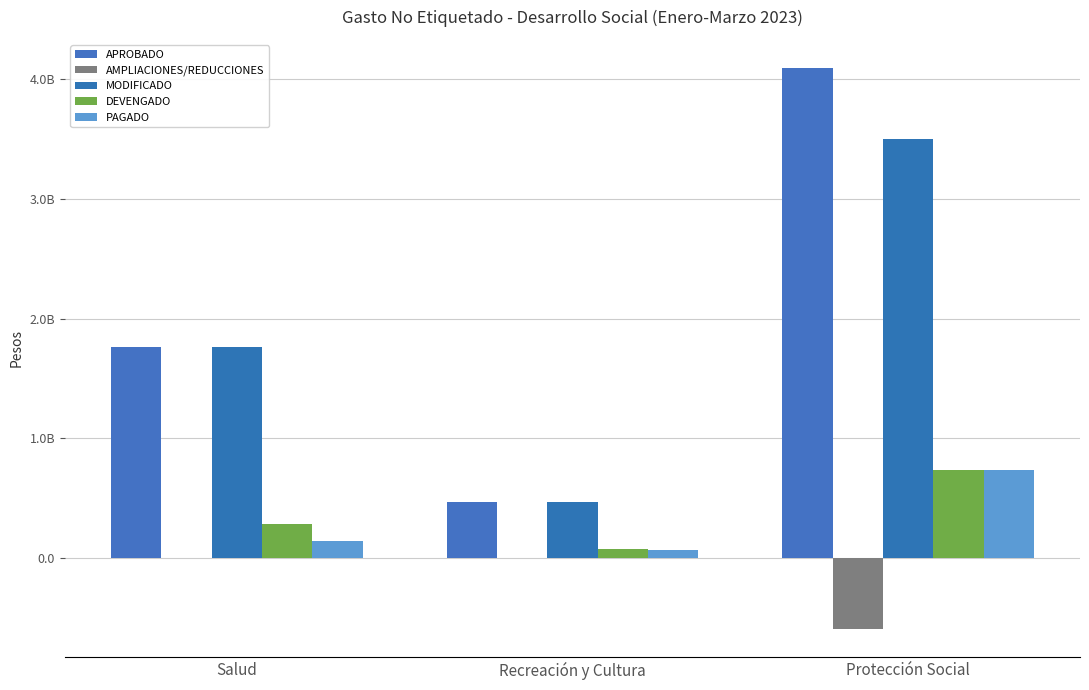

What is the approximate value of MODIFICADO at Salud?

1760573835